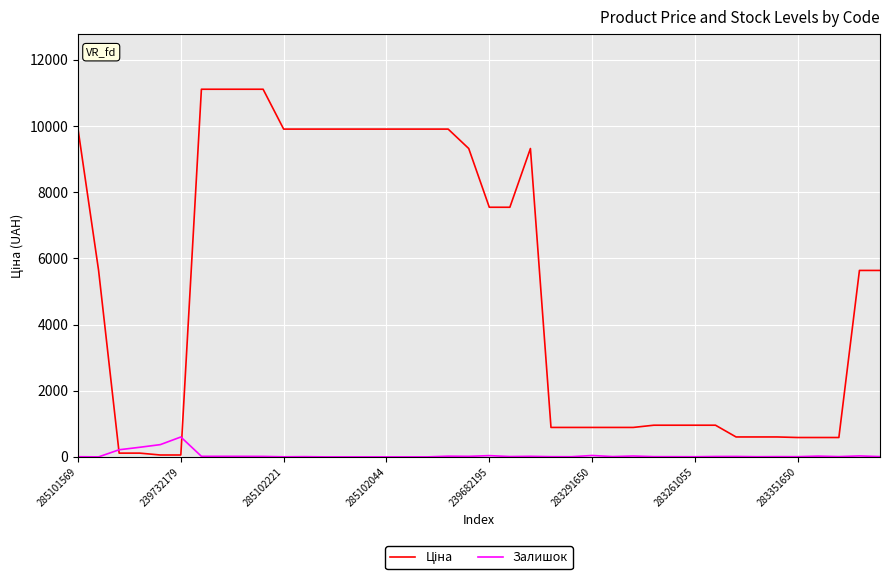

What is the greatest value displayed?

11113.6